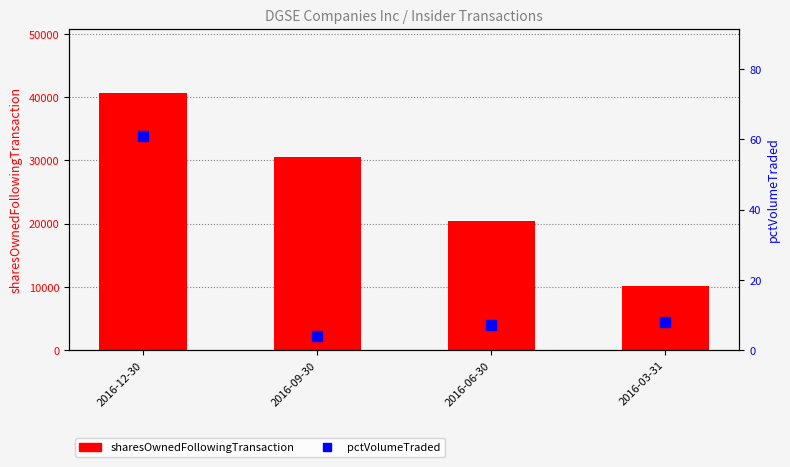

At which label does pctVolumeTraded first exceed 8?

2016-12-30